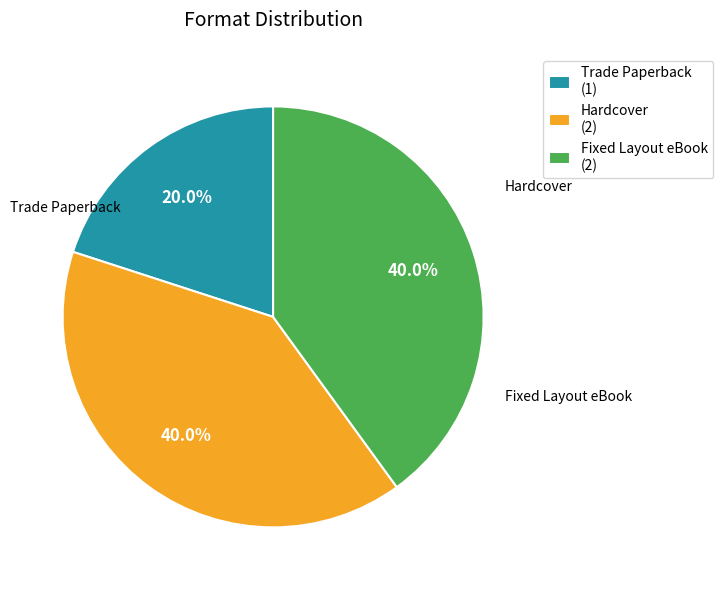

Count the number of slices in the pie.

3